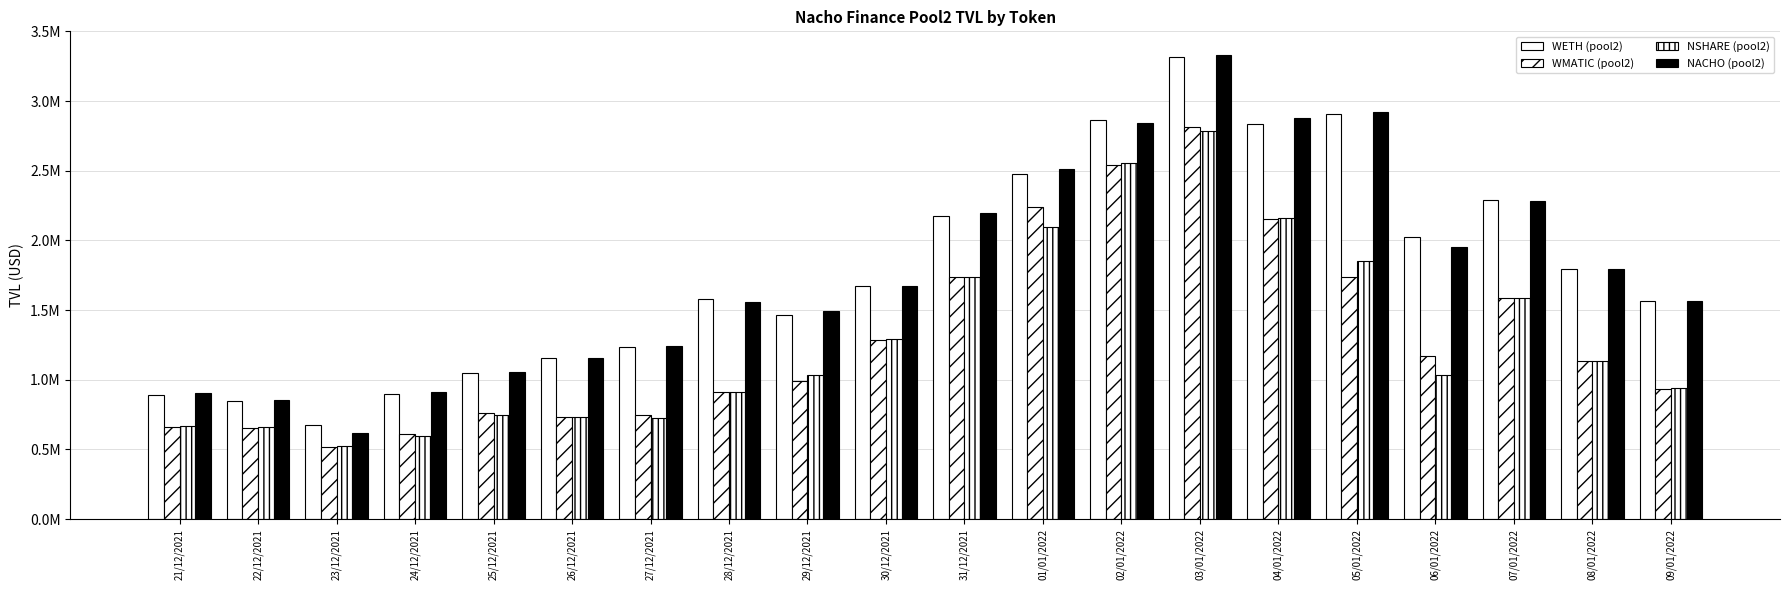

Are the bars grouped side by side (vs. stacked)?

Yes